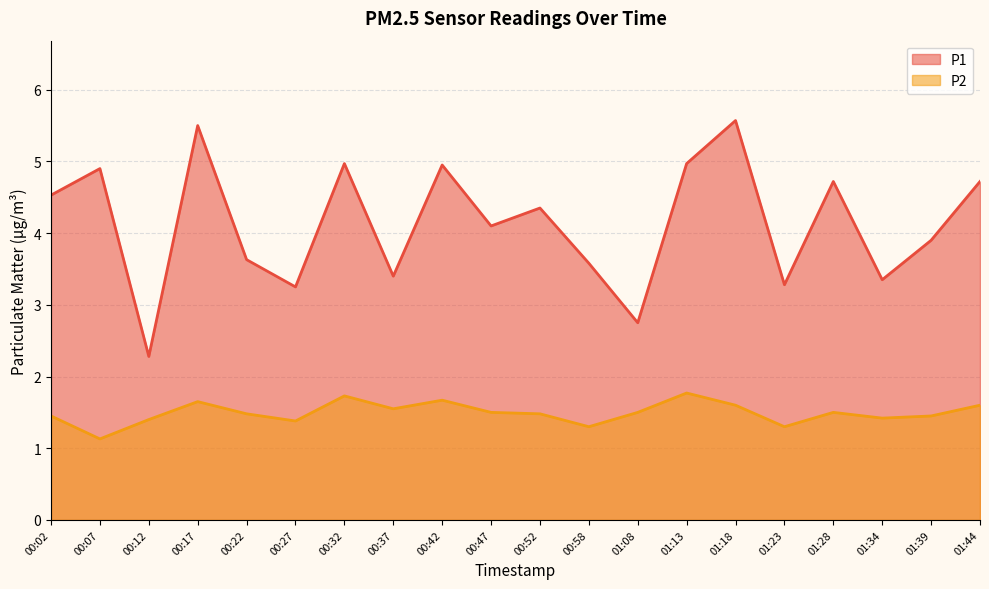

What is the difference between the highest and lowest values at 00:07?

3.8